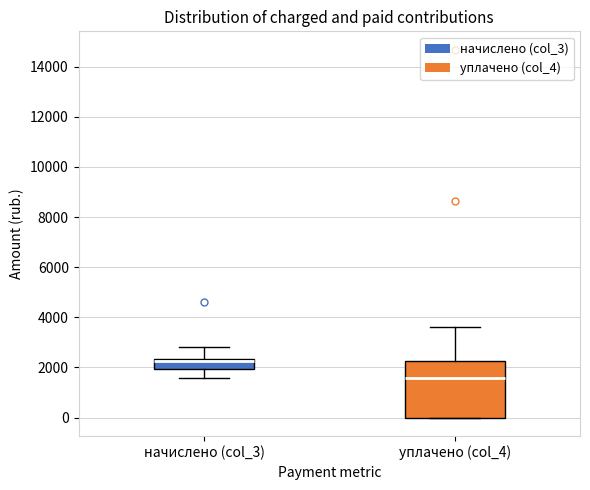

Which box has the highest median line?

начислено (col_3)